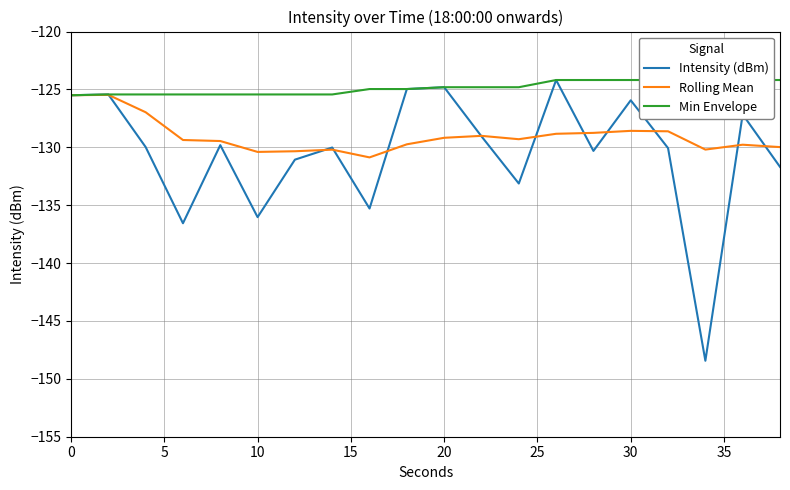

What is the highest value of the Intensity (dBm) series?

-124.2